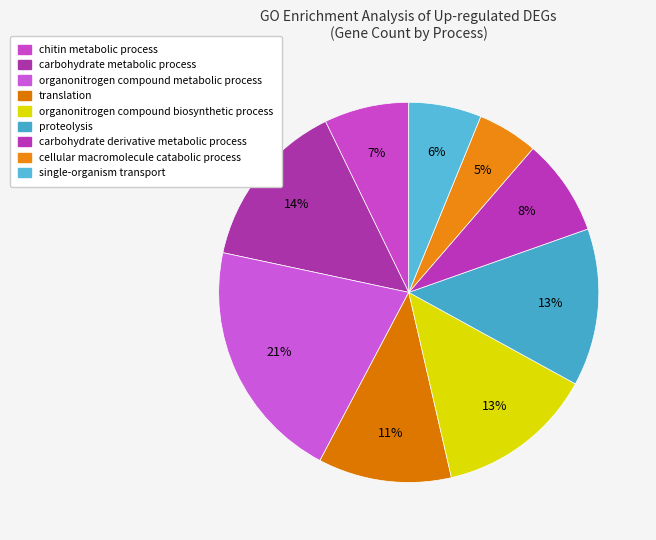

Is there a majority slice in this chart?

No